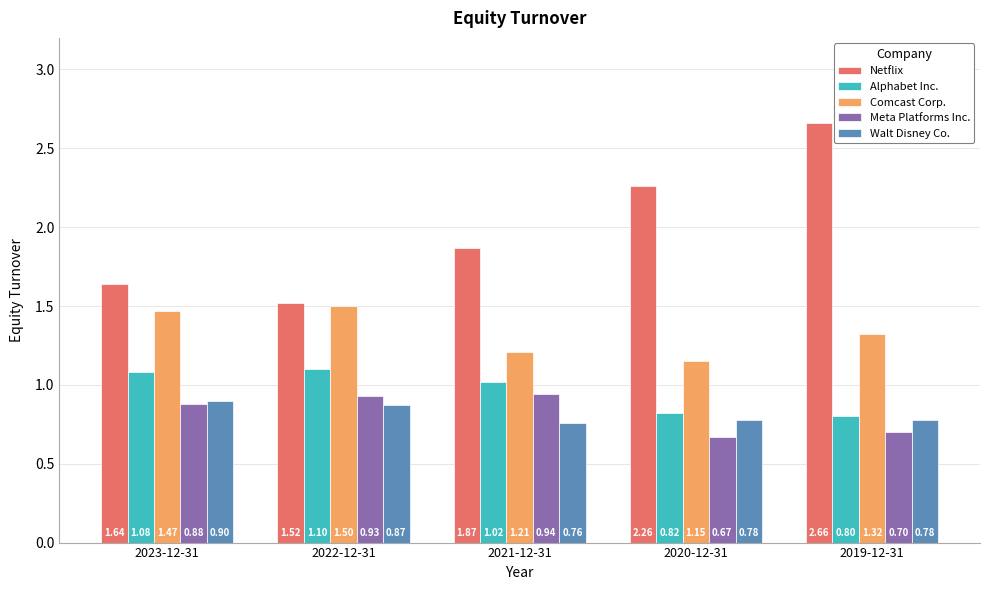

What is the difference between the second highest and minimum values in the Alphabet Inc. series?

0.3